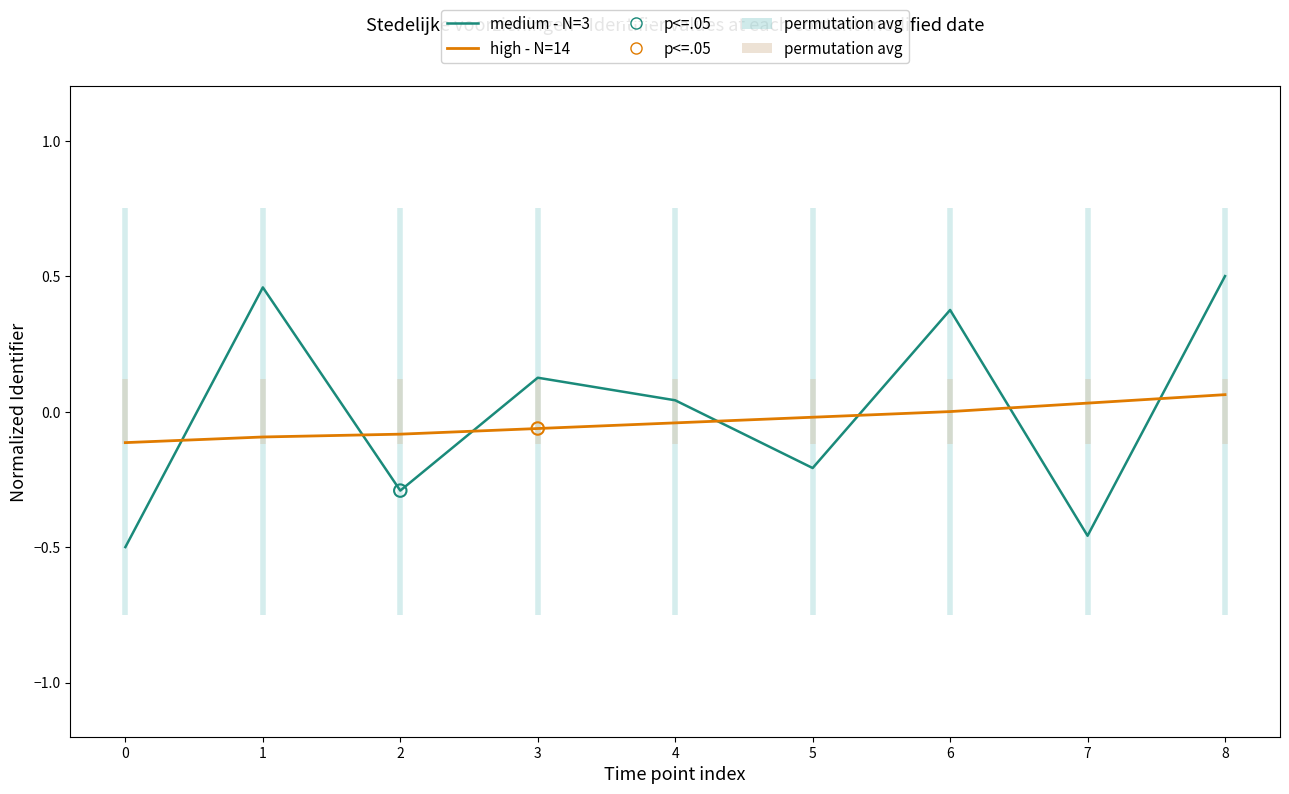

Which series has the largest total across all categories?

medium - N=3